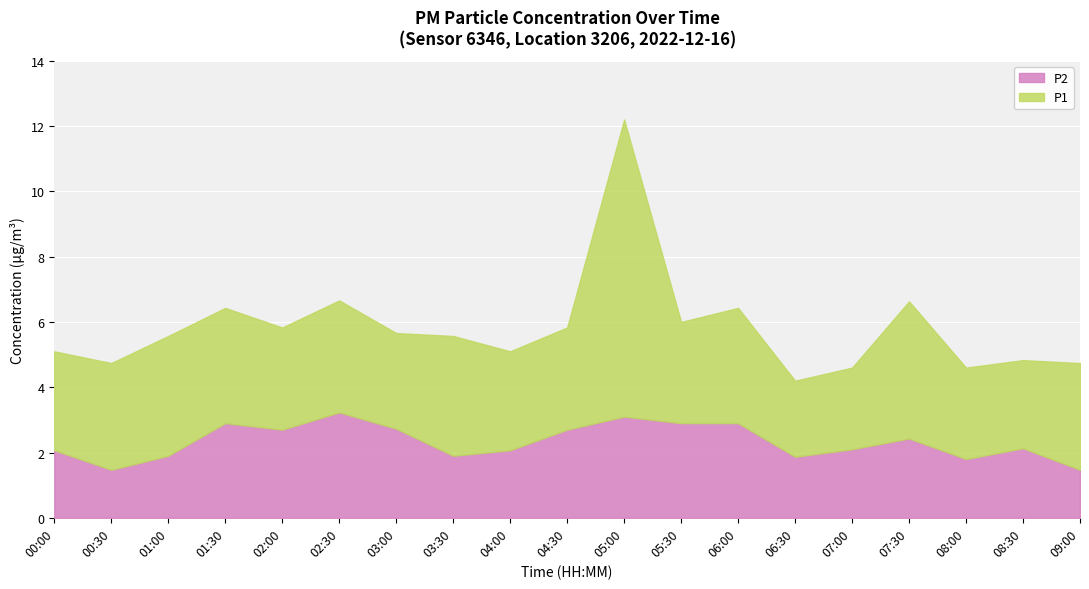

Does the chart display data point markers on the line(s)?

No